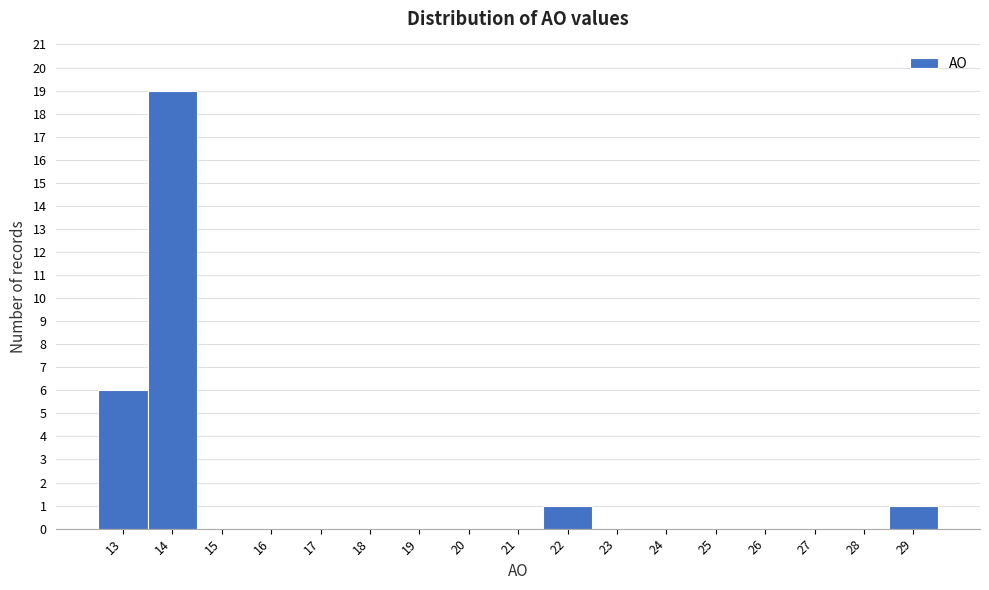

Over which range of the x-axis is the bar tallest?

13.5 to 14.5